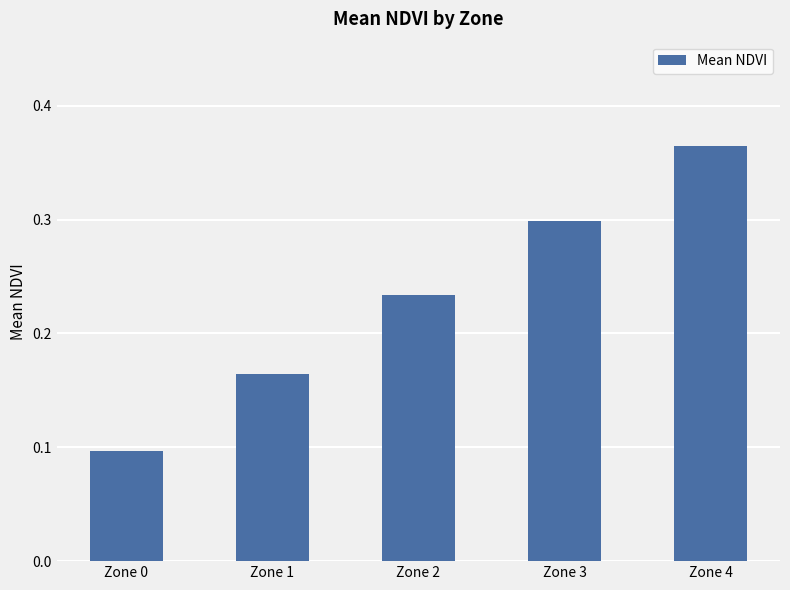

The value at Zone 2 is 0.1. True or false?

False